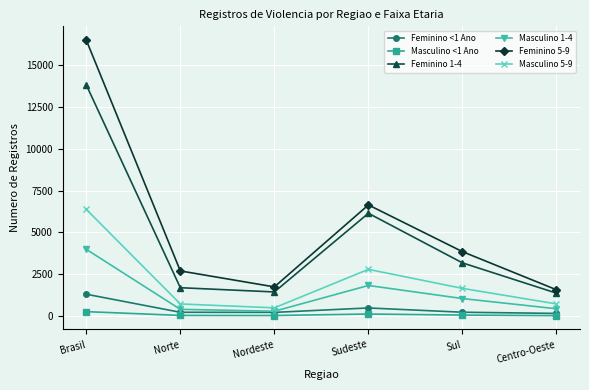

What is the label of the 5th point from the left?

Sul